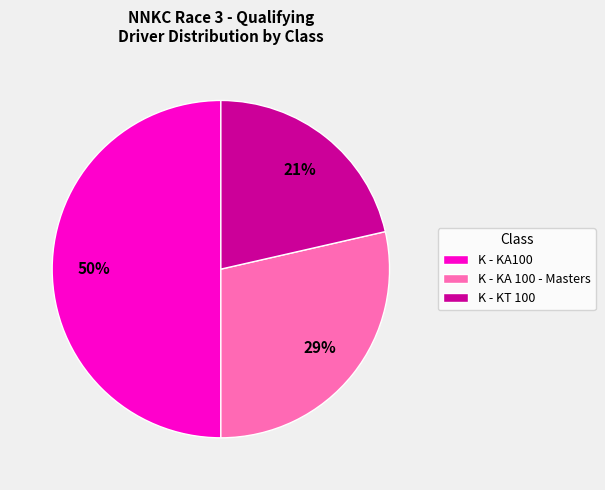

To the nearest percent, what is the difference between the largest and smallest slice percentages?

29%